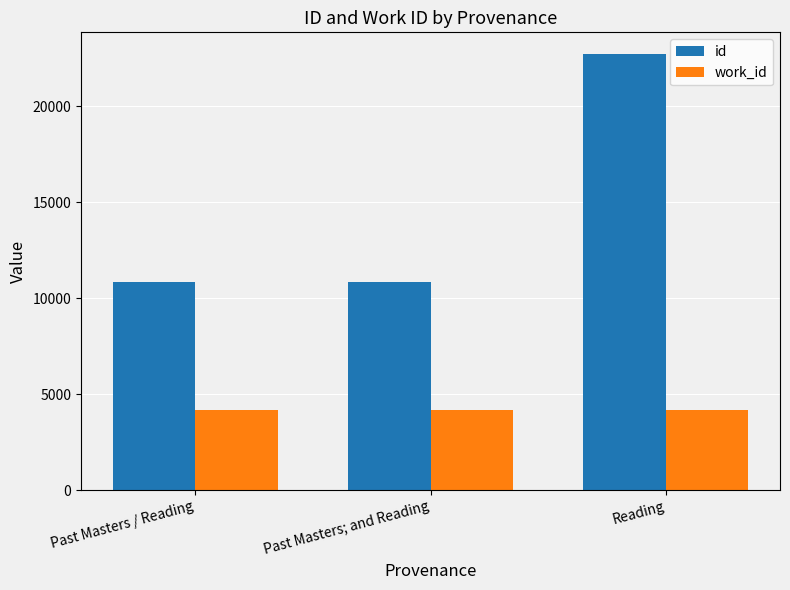

True or false: work_id has a value of 4179 at Past Masters; and Reading.

True